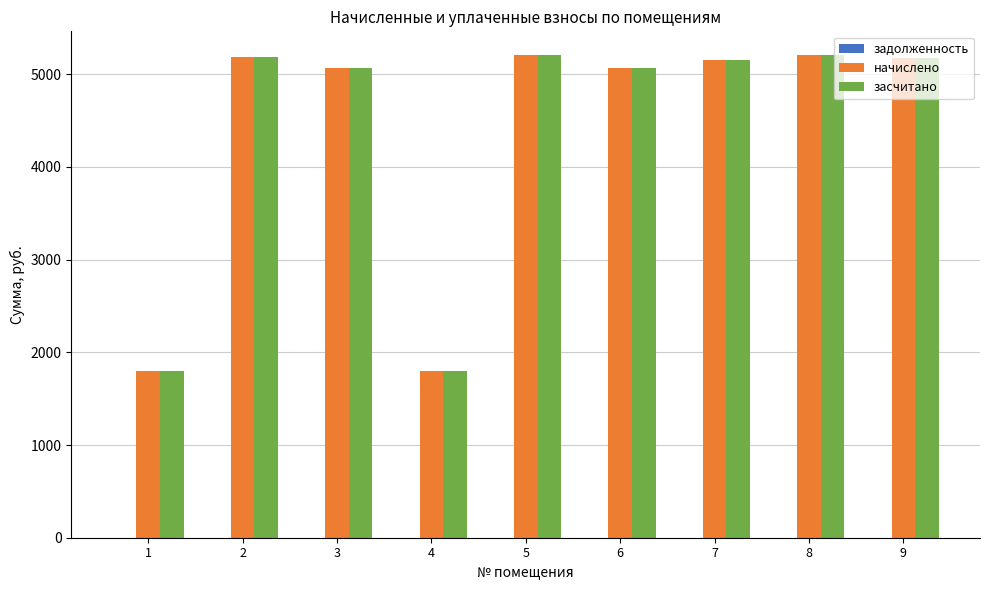

What is the difference between the highest and lowest values at 1?

0.0